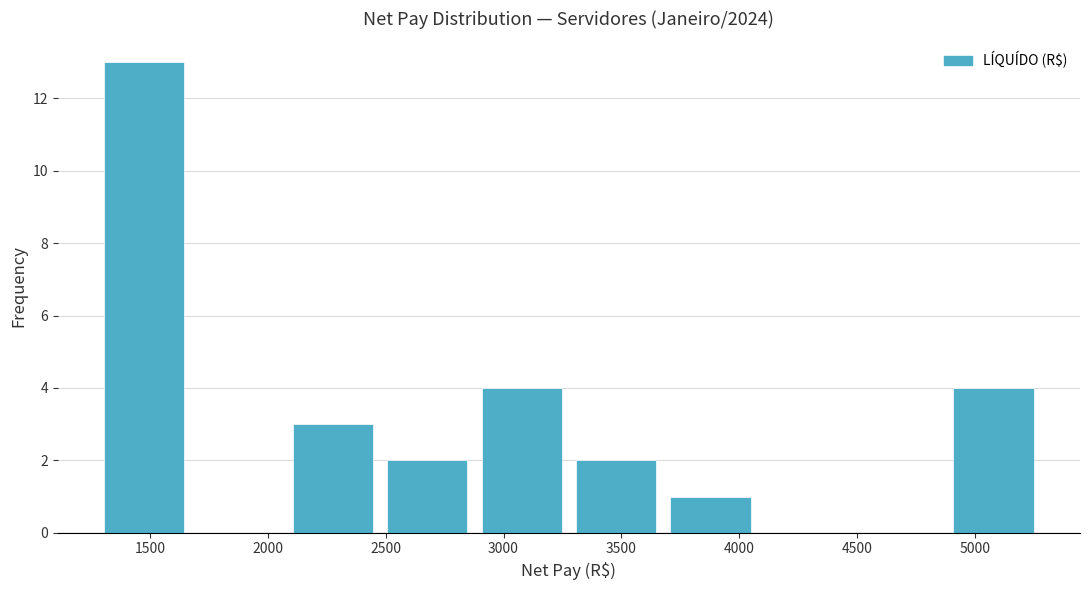

Reading left to right, list every bar in this chart as the range it spans on the x-axis followed by its height. Neither the bar edges nor the heights are printed on the chart, so give them approximately, as read against the axes.

1300 to 1700: 13
1700 to 2100: 0
2100 to 2500: 3
2500 to 2900: 2
2900 to 3300: 4
3300 to 3700: 2
3700 to 4100: 1
4100 to 4500: 0
4500 to 4900: 0
4900 to 5300: 4